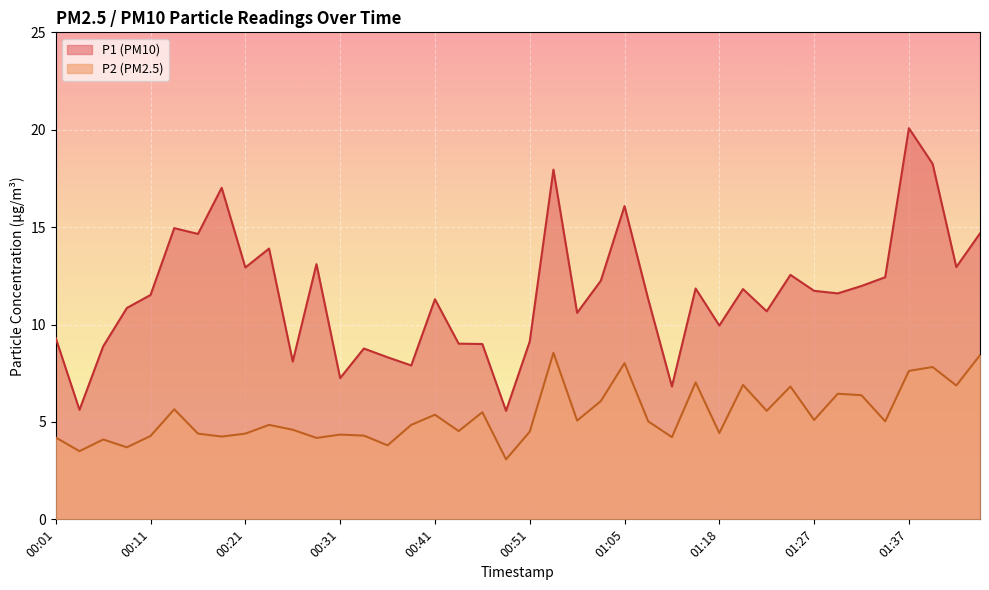

Read the P1 value at 00:38.

7.9